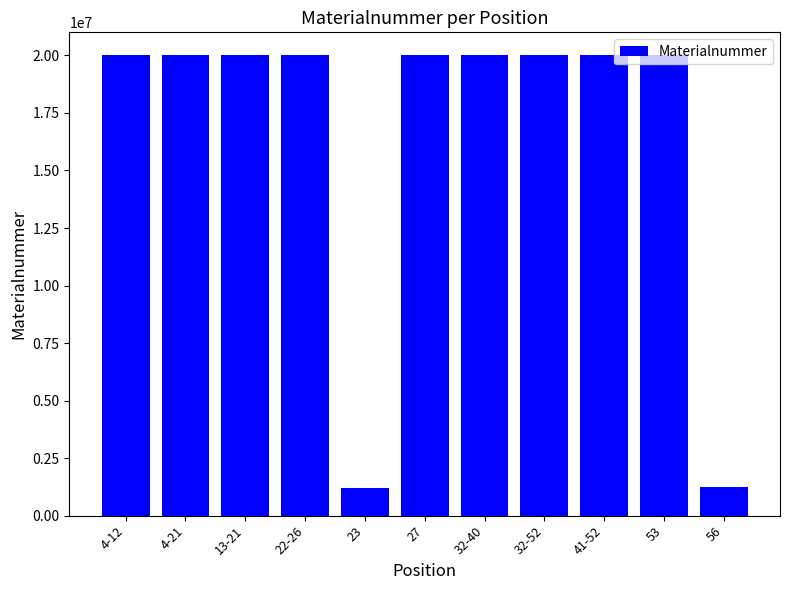

What is the minimum value shown in the chart?

1222667